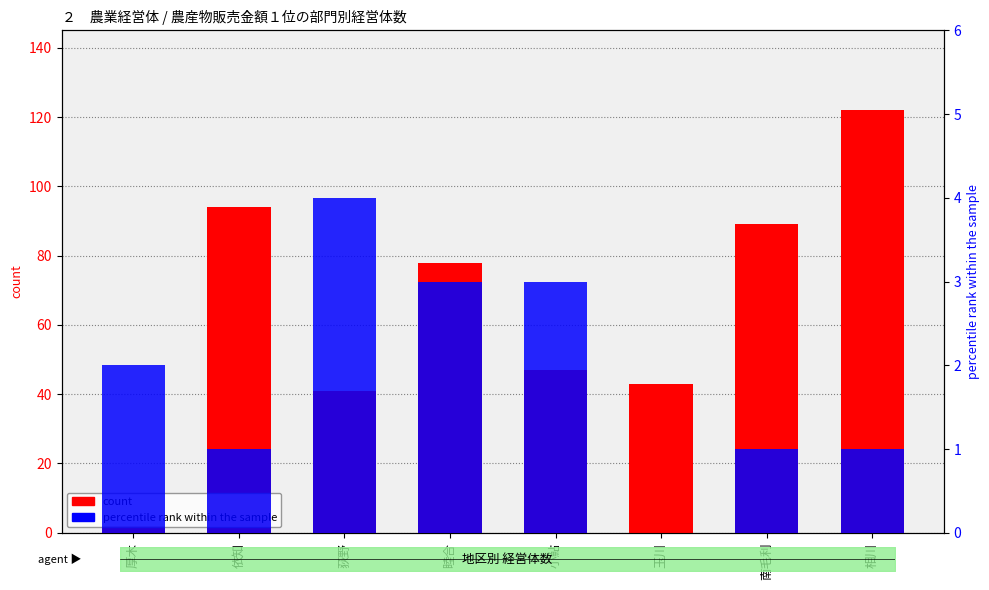

The value of percentile rank within the sample at 南毛利 is 1. True or false?

True